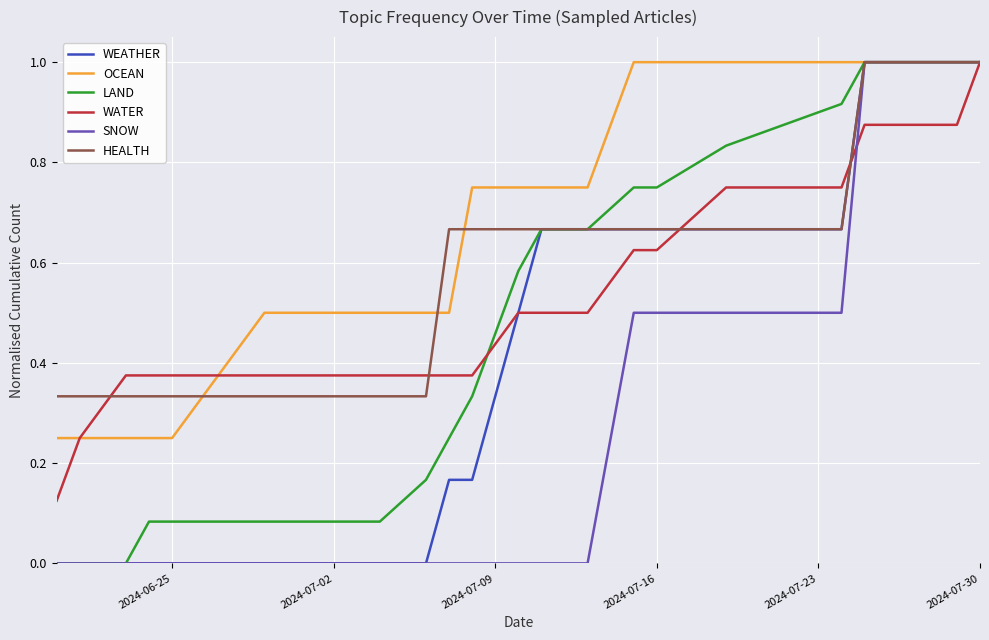

Which series has the largest total across all categories?

OCEAN